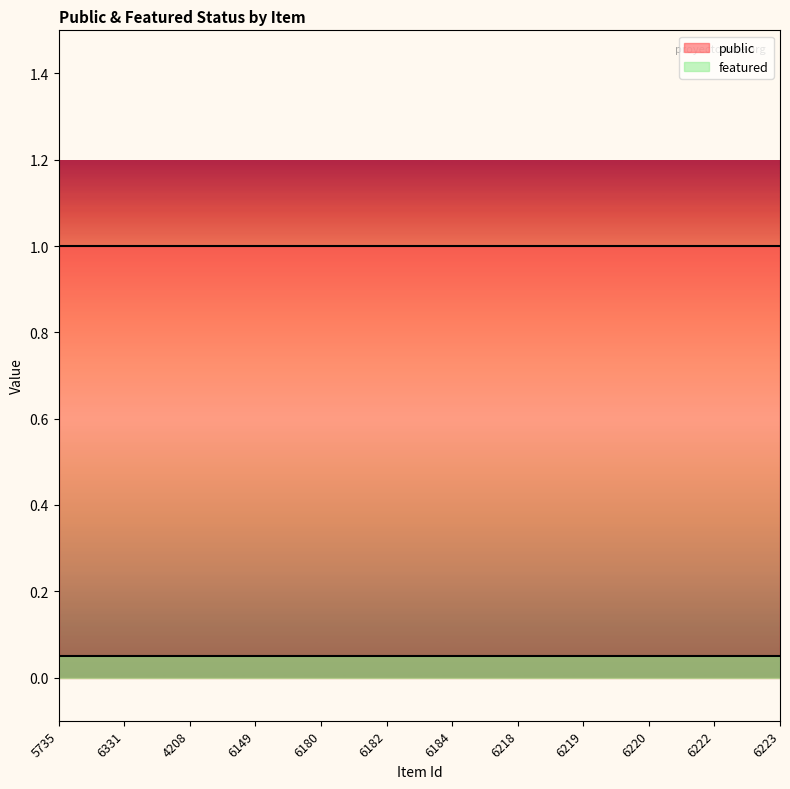

Which series has the widest spread of values?

public